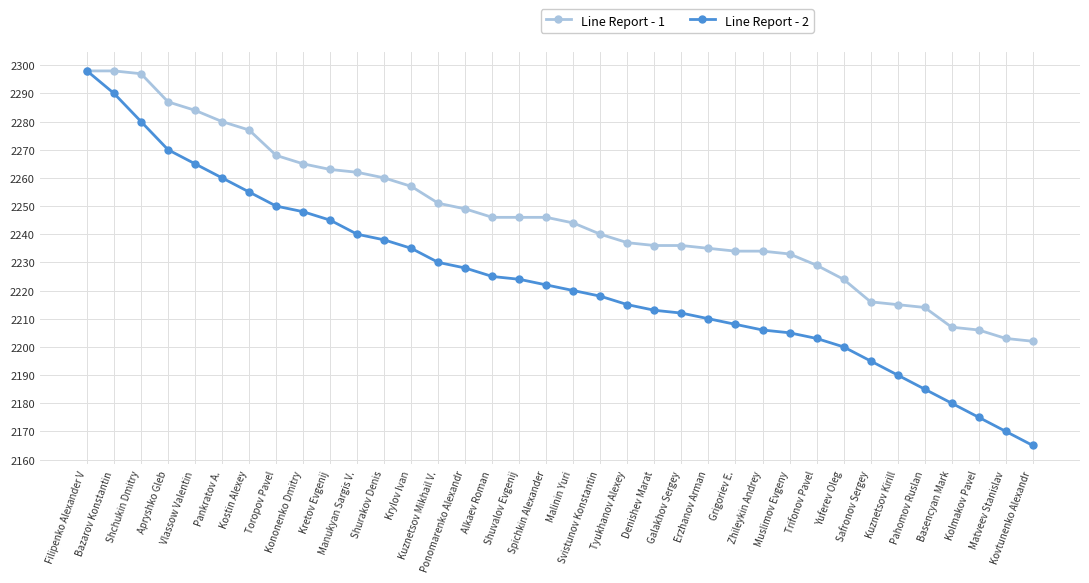

How many lines are shown in the chart?

2